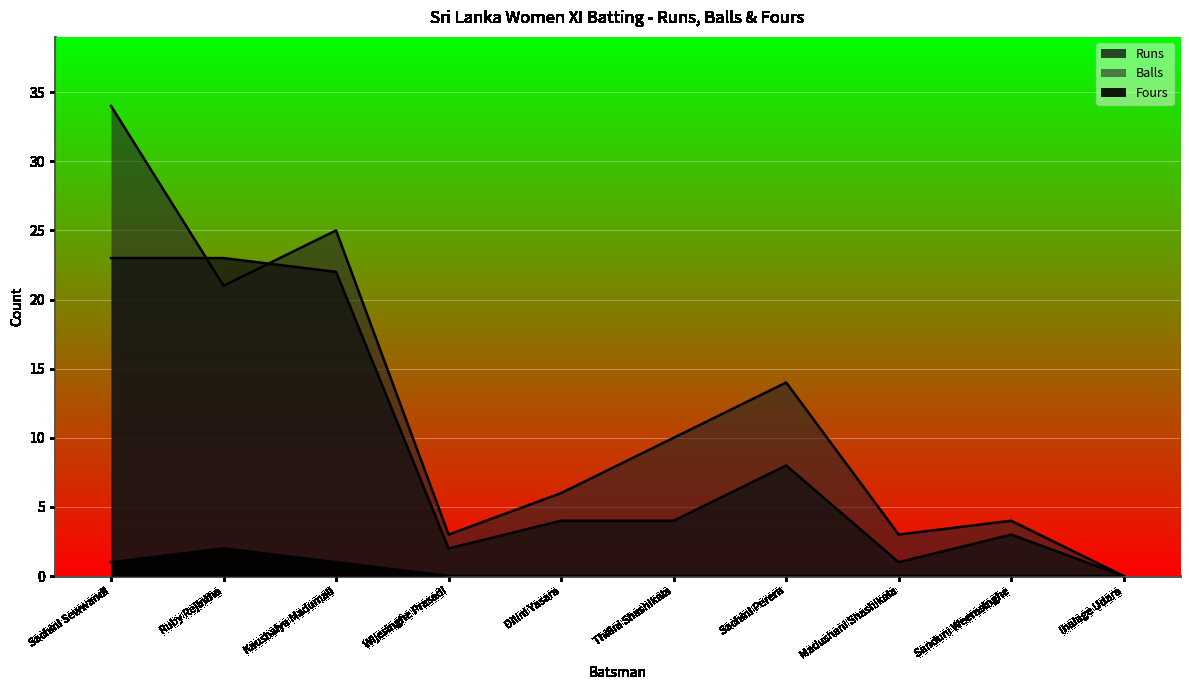

What is the label of the 1st point from the right?

Ihalage Udara